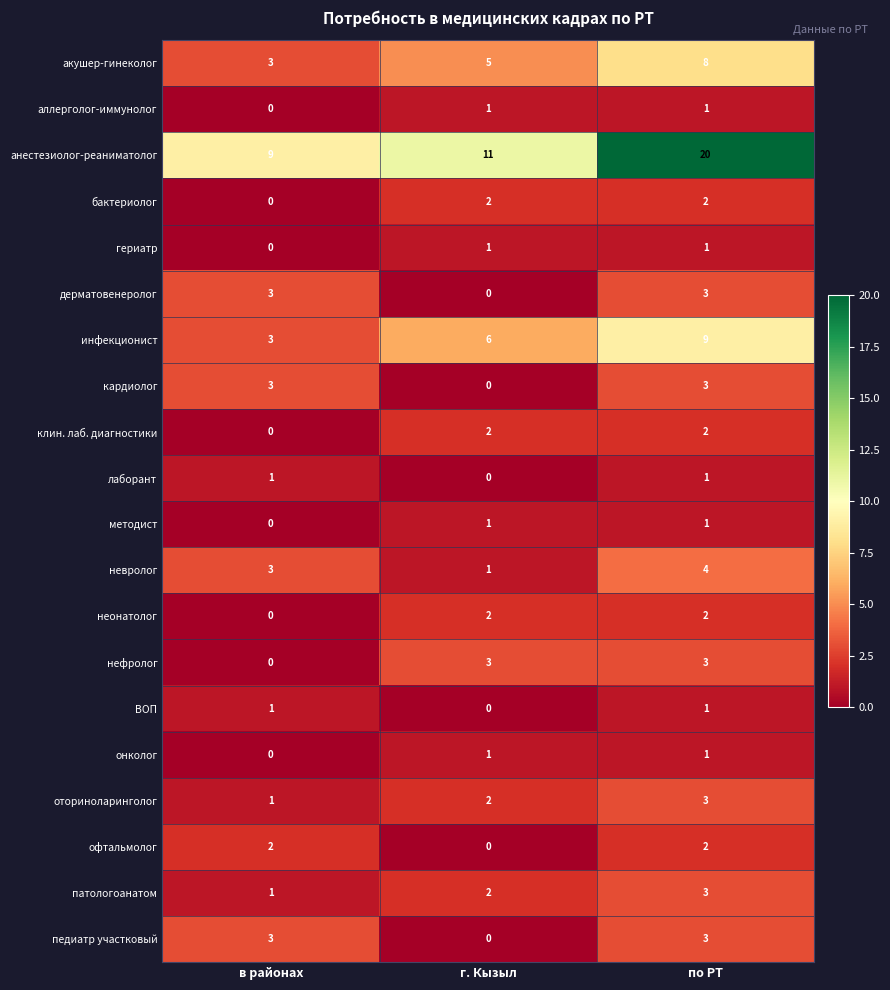

What is the spread (max minus min) of values at в районах?

9